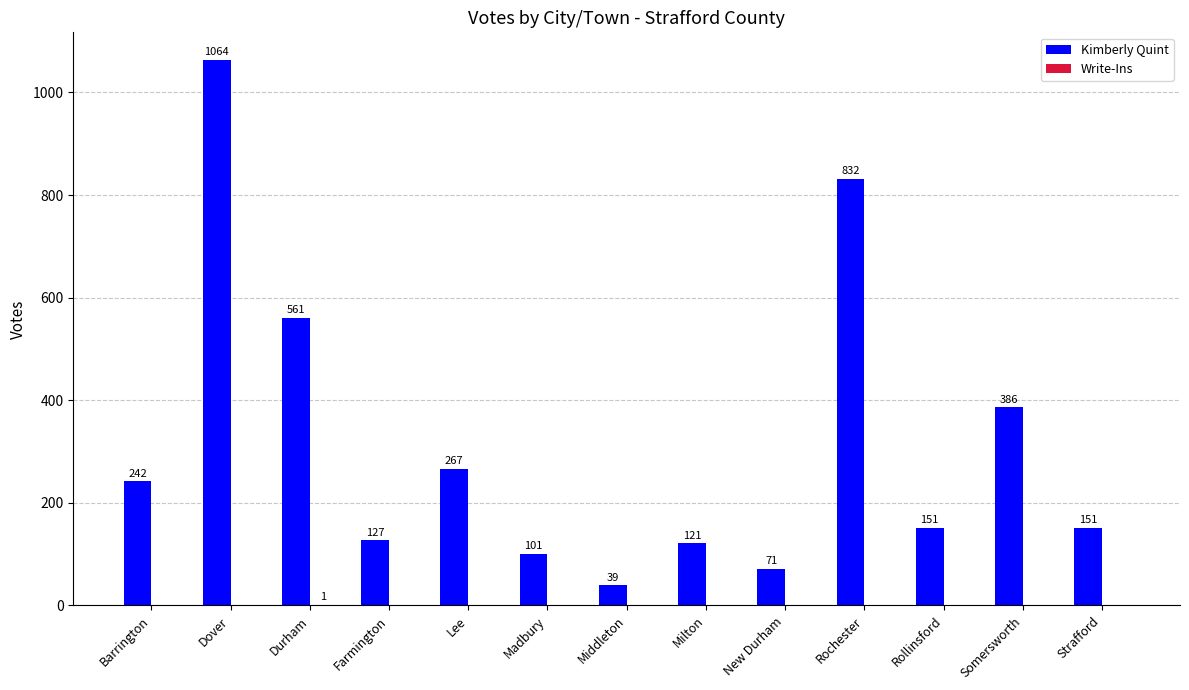

What is the average value of the Kimberly Quint series?

316